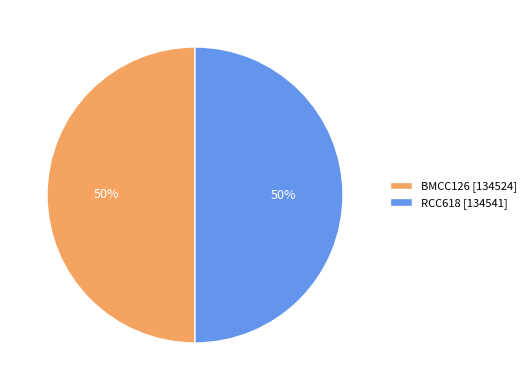

Do RCC618 [134541] and BMCC126 [134524] together represent more than half of the pie?

Yes